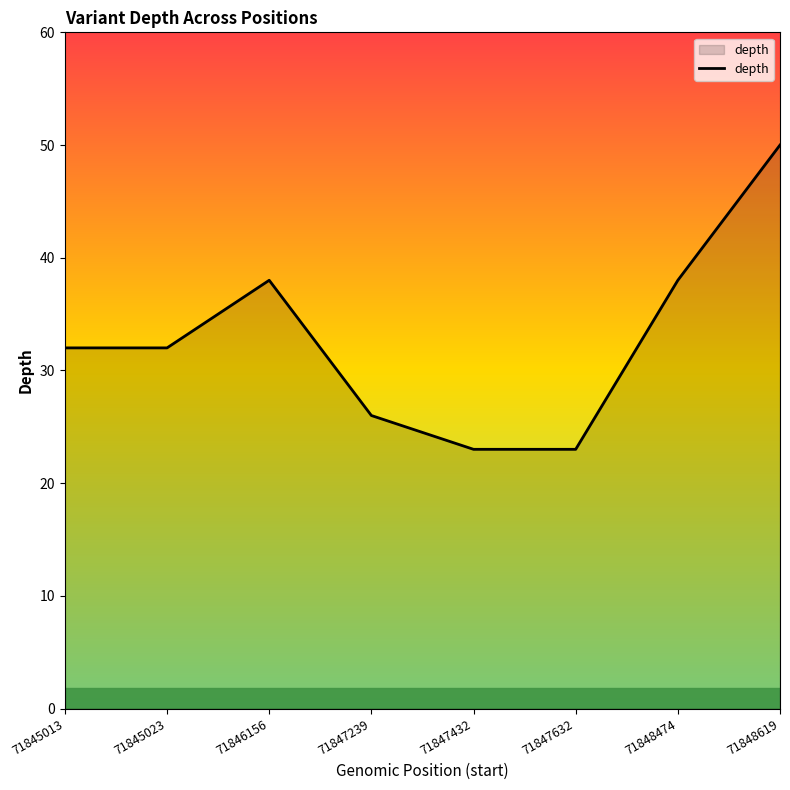

Reading left to right, what are all the values shown in this chart?

71845013=32	71845023=32	71846156=38	71847239=26	71847432=23	71847632=23	71848474=38	71848619=50